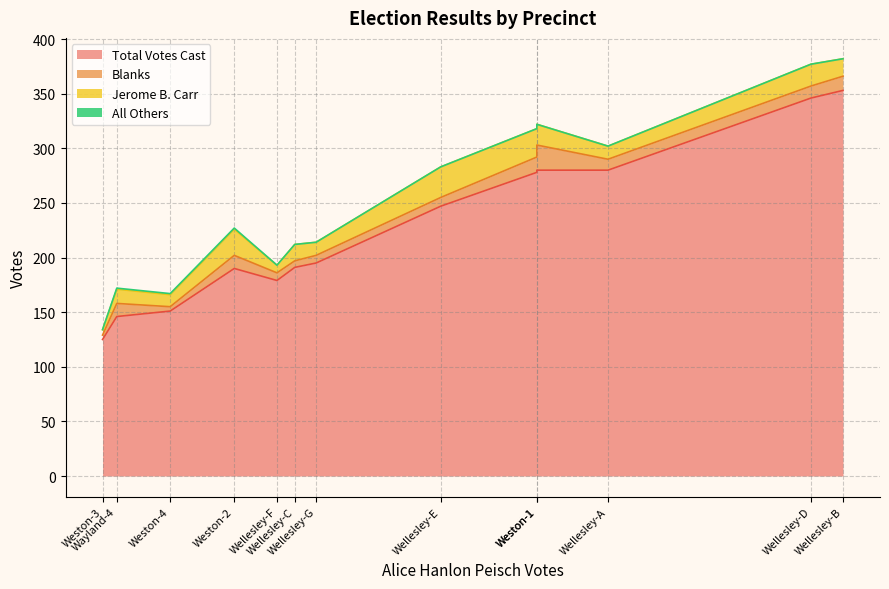

Which series changed the most between Wellesley-G and Weston-2?

Jerome B. Carr